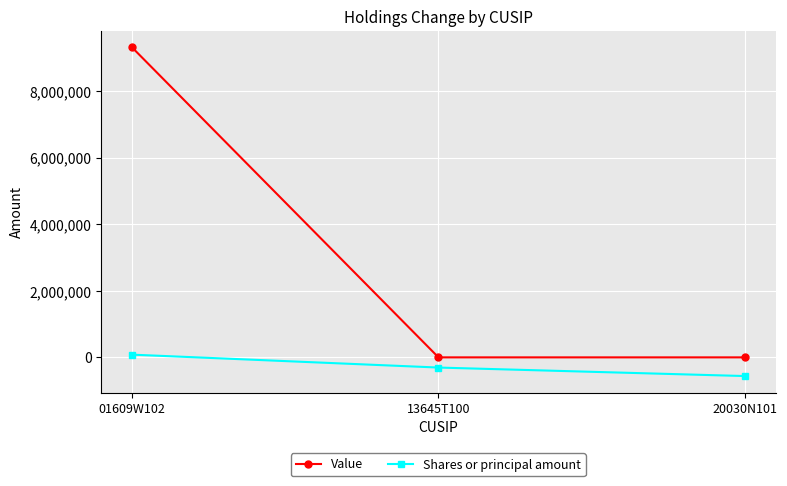

At which category is the sum across all series the highest?

01609W102